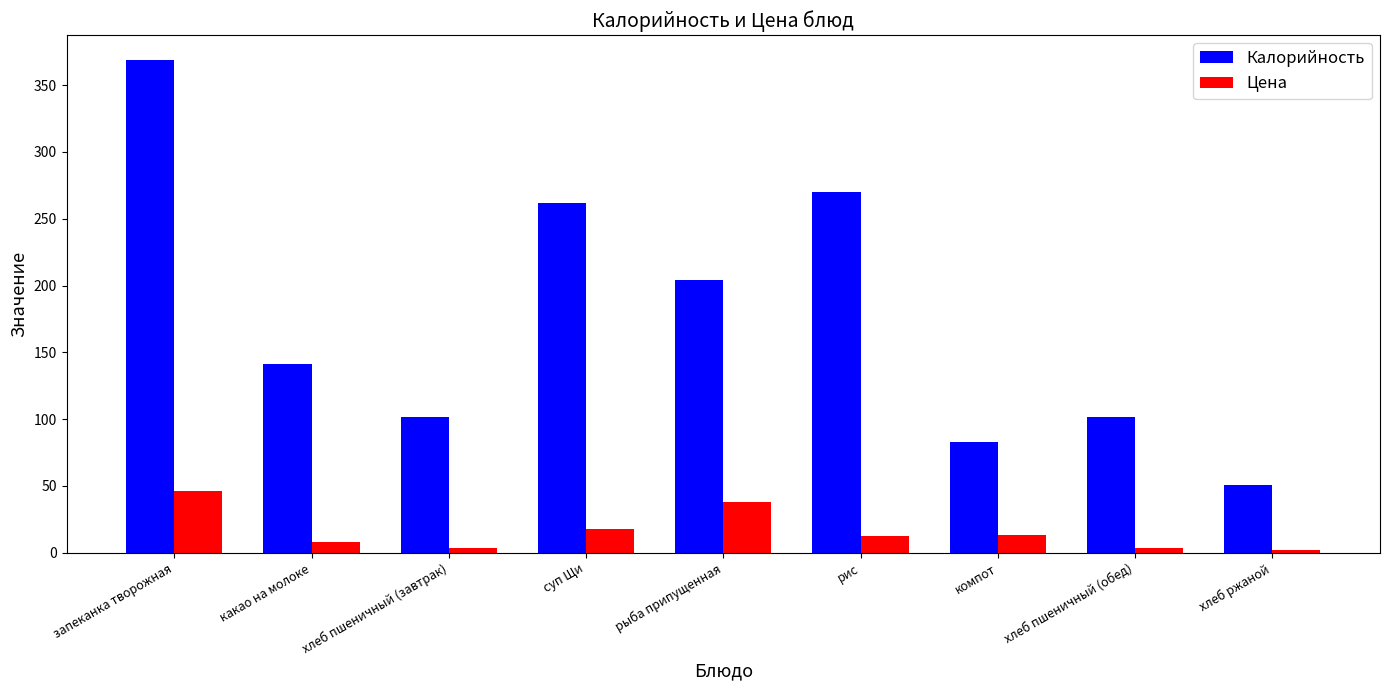

Does the chart contain any negative values?

No